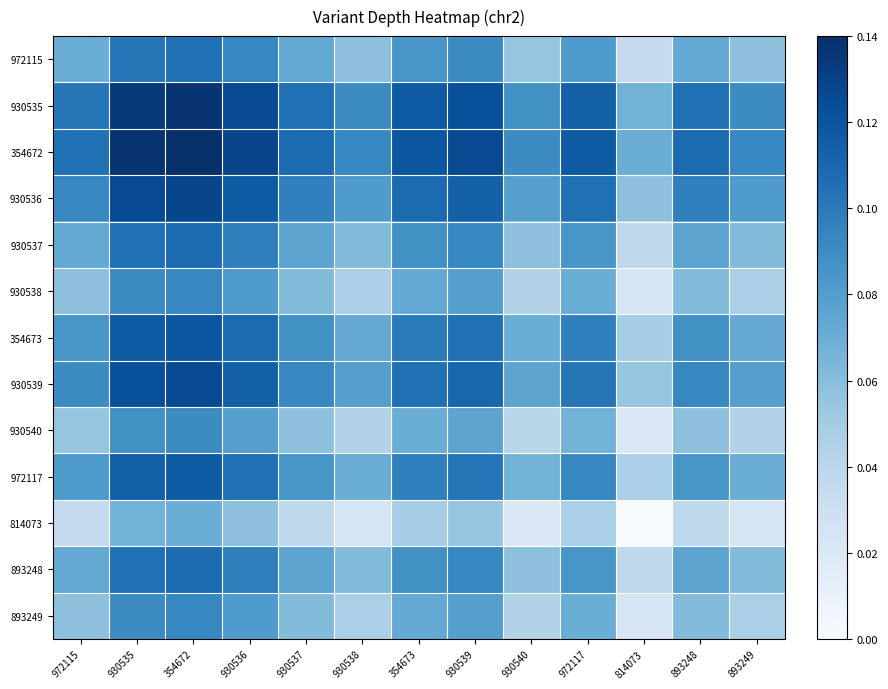

How many series are shown in this chart?

13